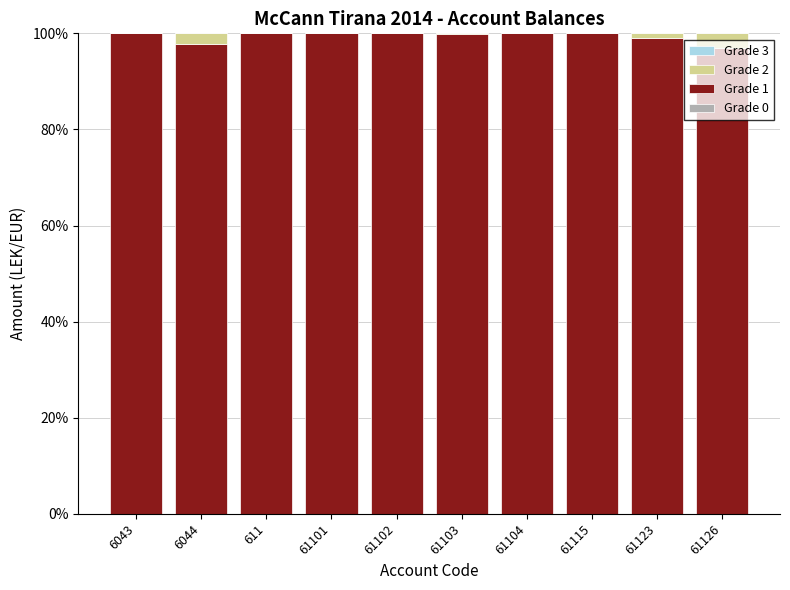

The value of Grade 1 at 61115 is 153.5. True or false?

False